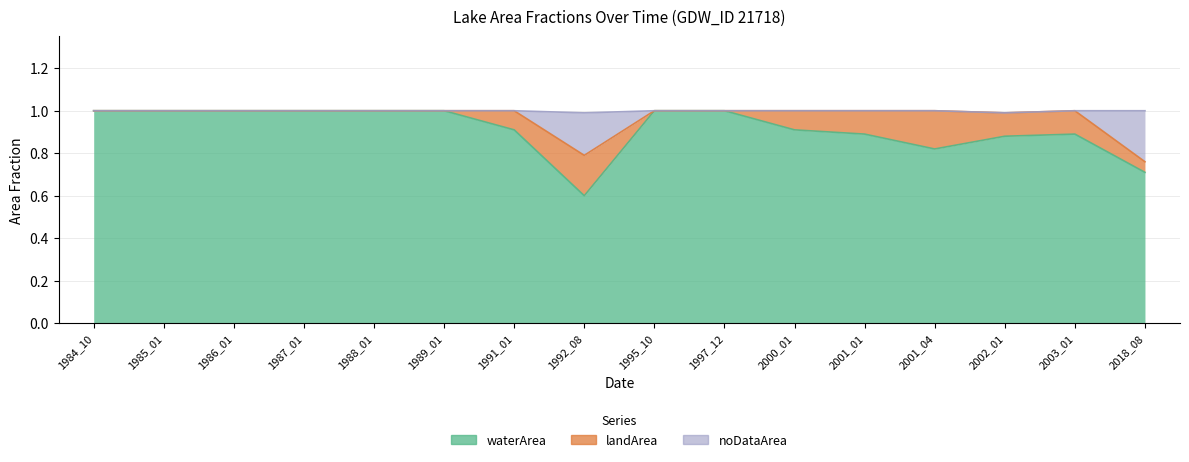

Does the chart have visible grid lines?

Yes